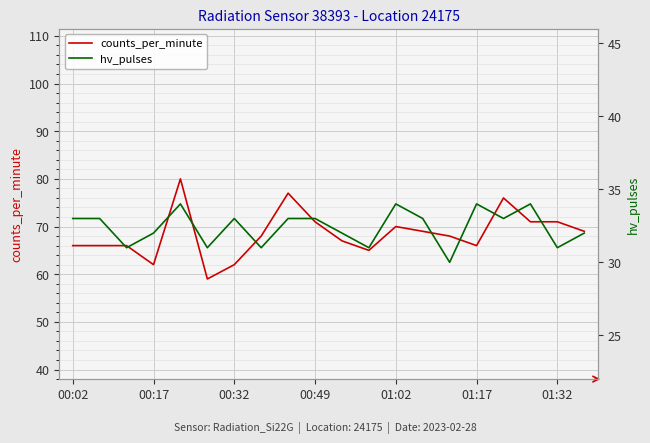

The counts_per_minute series shows 62 at 00:17. True or false?

True